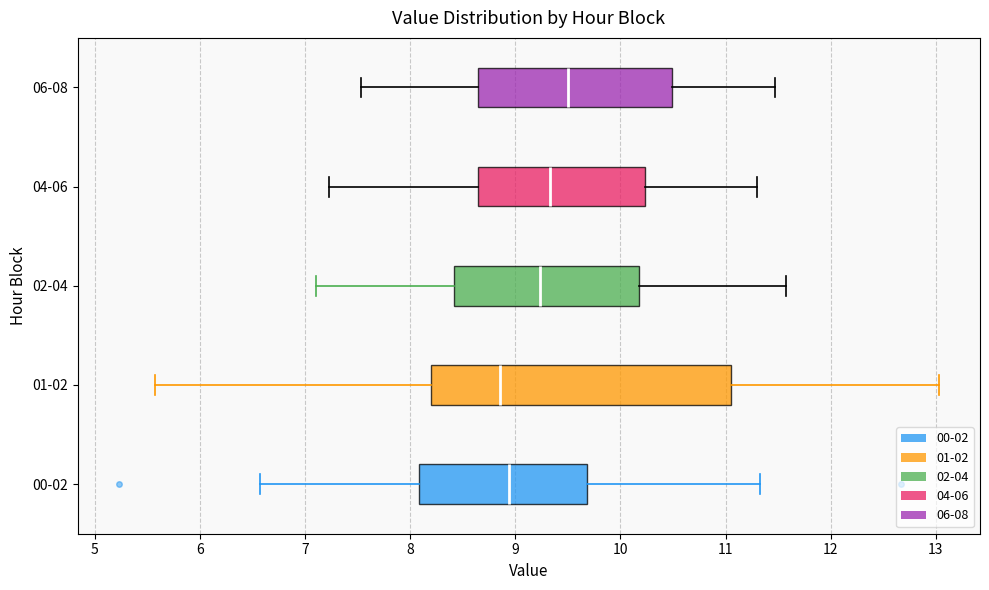

Which box has the furthest to the right median line?

06-08